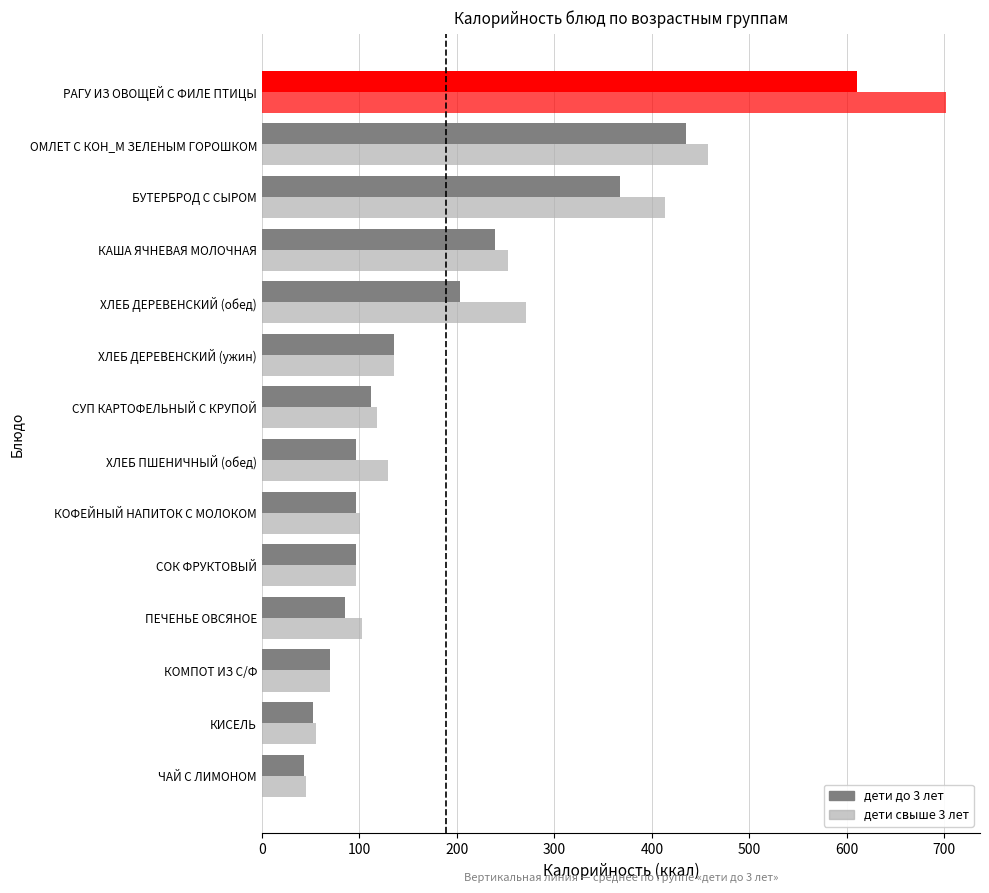

What position from the left is КАША ЯЧНЕВАЯ МОЛОЧНАЯ?

11